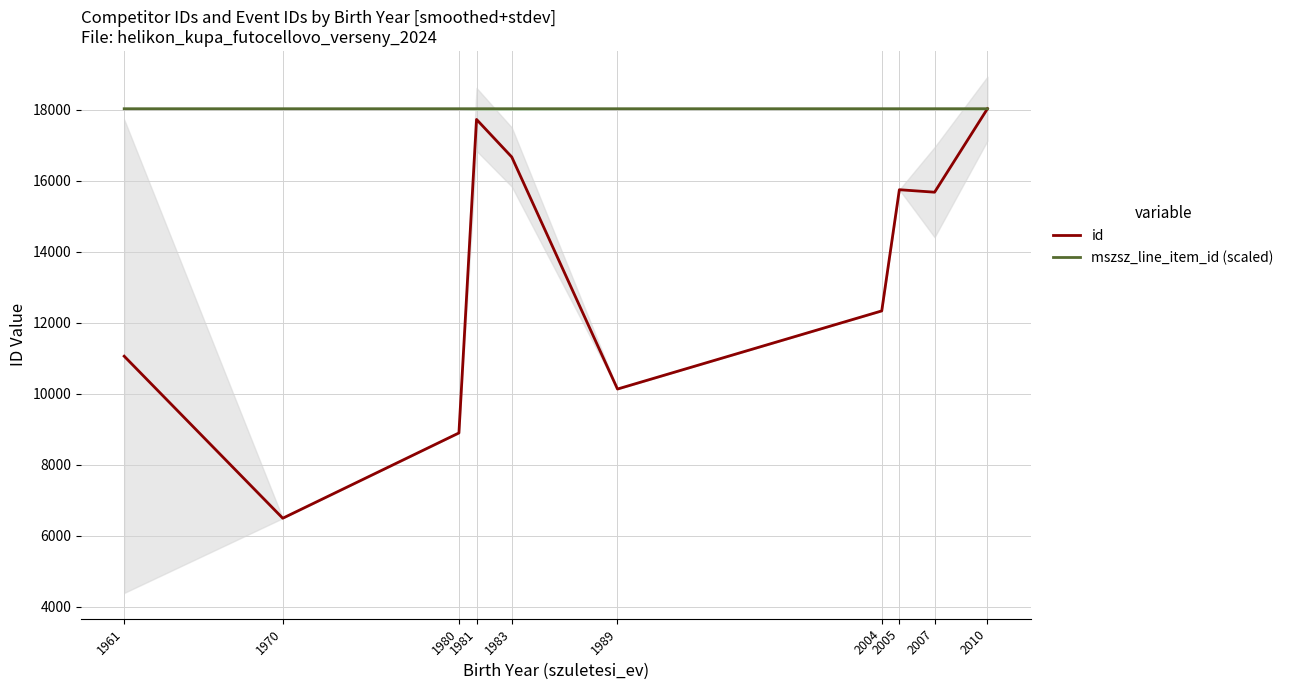

True or false: id and mszsz_line_item_id (scaled) cross at least once.

False